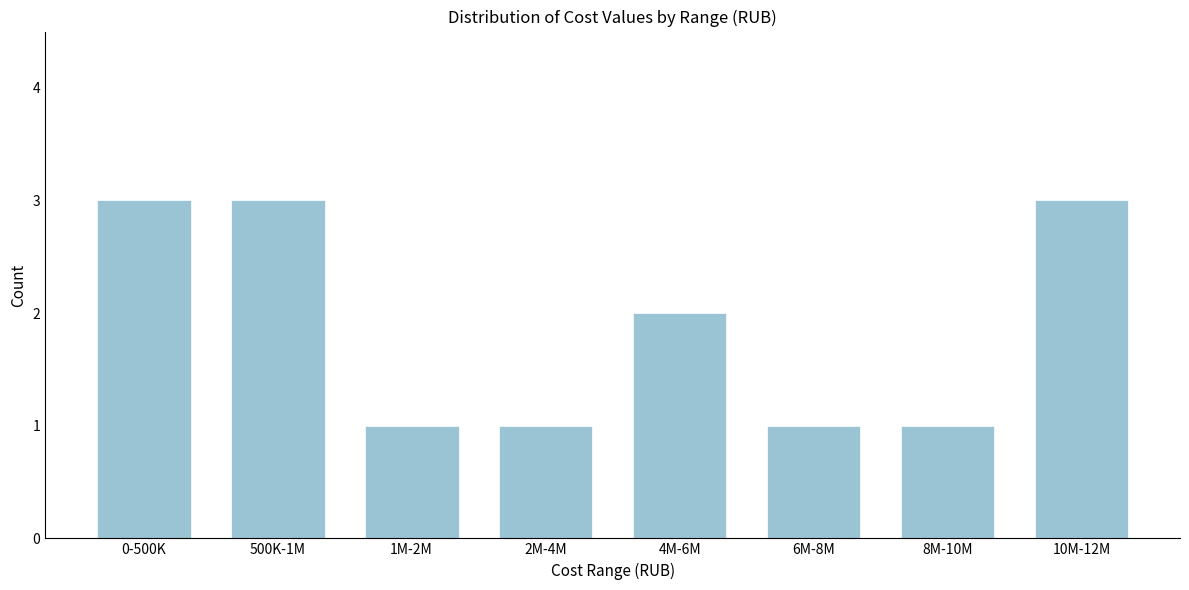

Reading left to right, extract all data points from this chart.

3	3	1	1	2	1	1	3